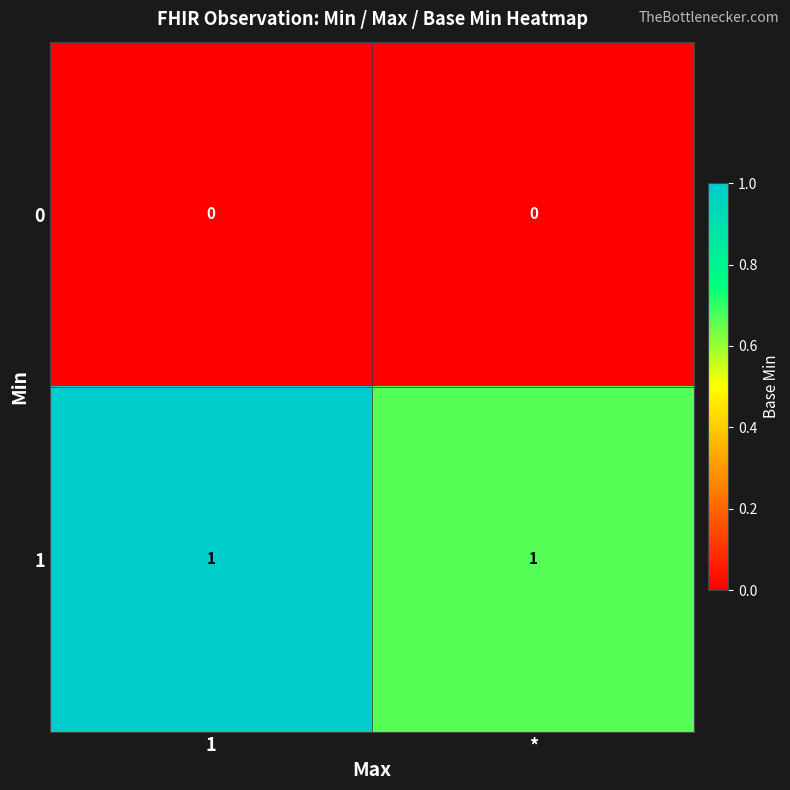

The 1 series shows 2 at 1. True or false?

False